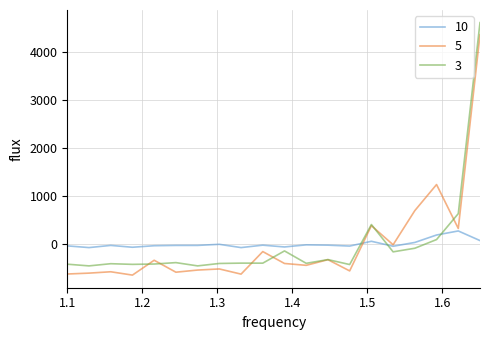

Rank the series by their maximum value, from highest to lowest.

3, 5, 10